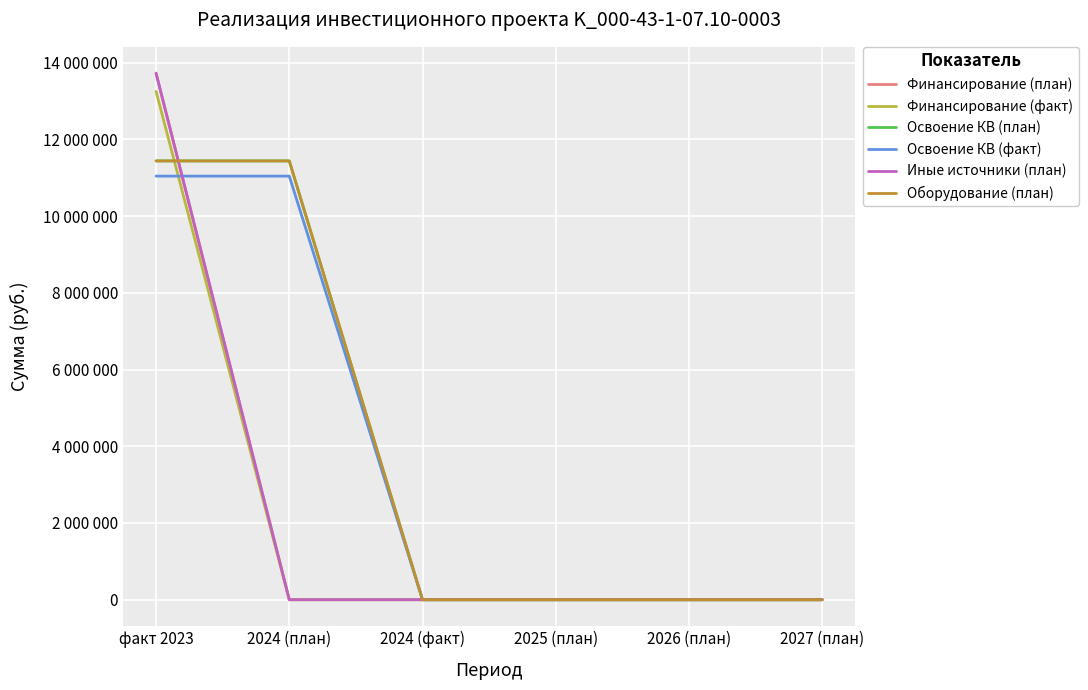

True or false: Оборудование (план) and Освоение КВ (факт) intersect in this chart.

False